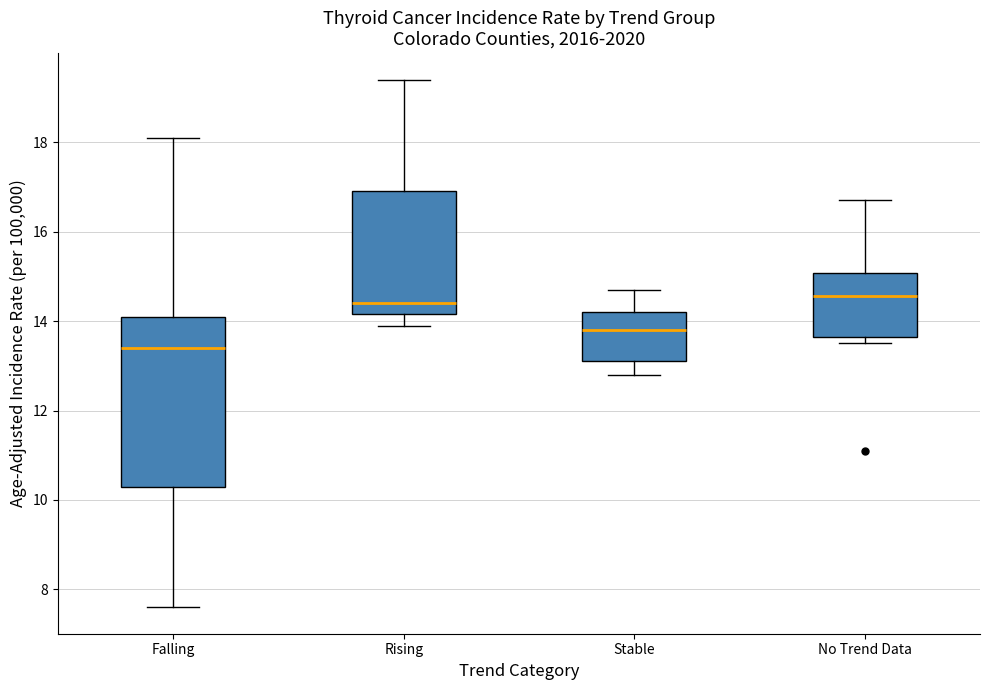

Which box is the tallest, from its lower edge to its upper edge?

Falling